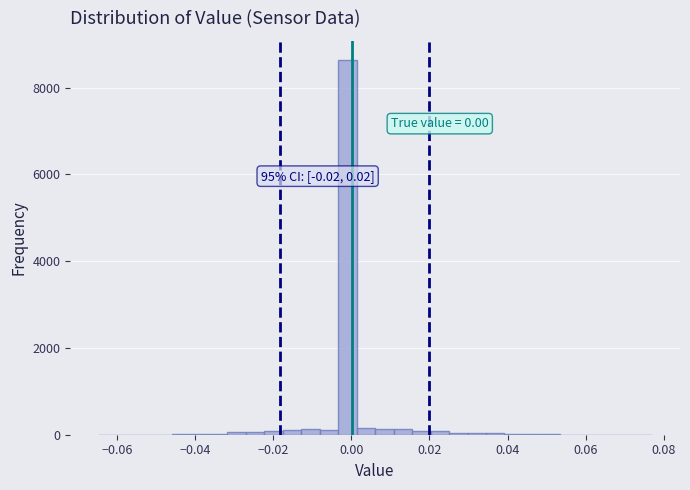

Around what value on the x-axis is the tallest bar? Give the approximate position of its centre, as read against the axis.

0.000